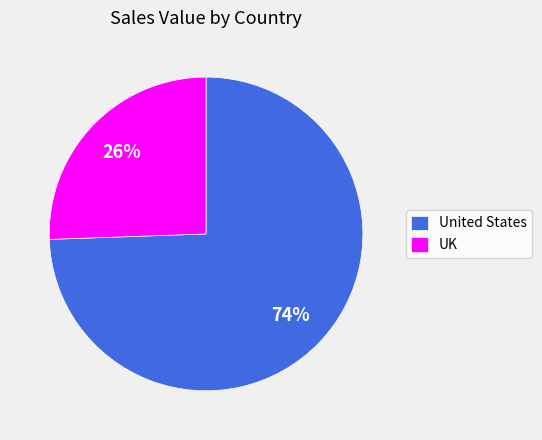

Which has a higher value, UK or United States?

United States